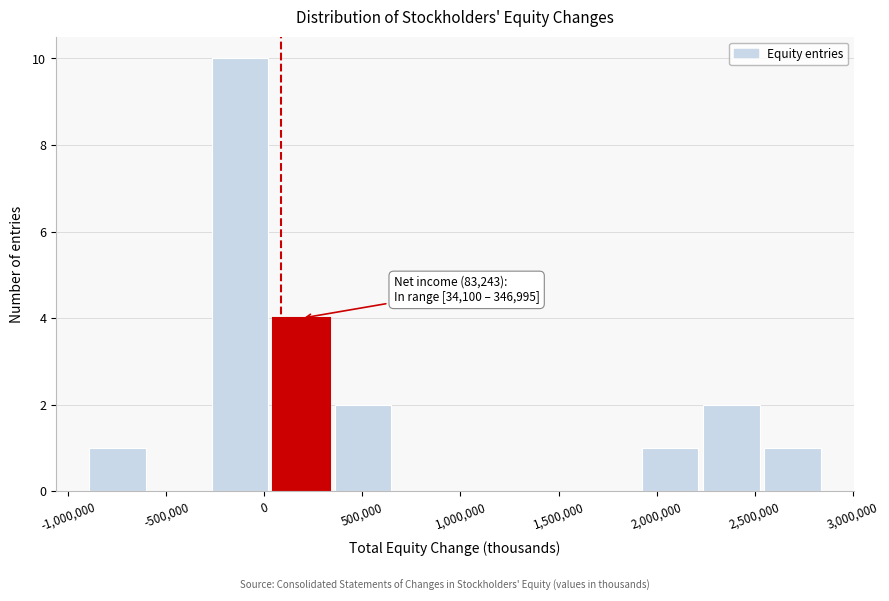

Which range on the x-axis has the tallest bar?

-300000 to 50000